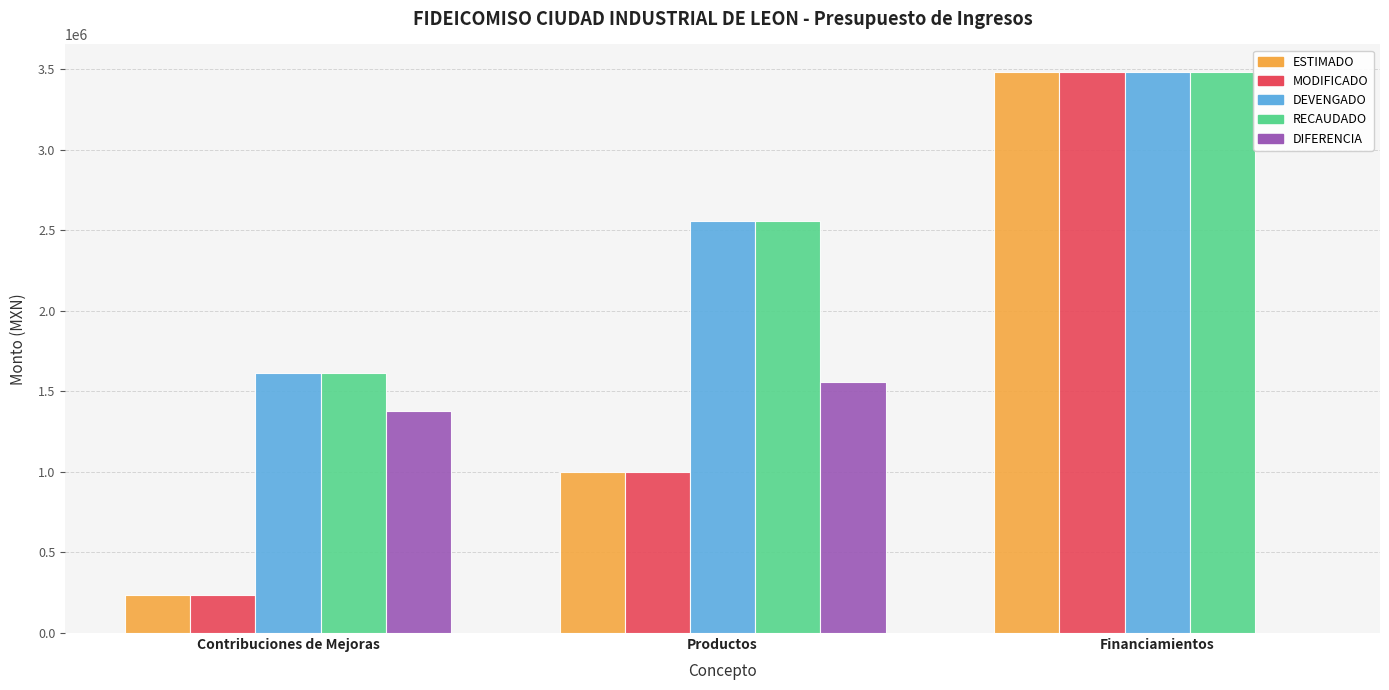

Are the bars grouped side by side (vs. stacked)?

Yes